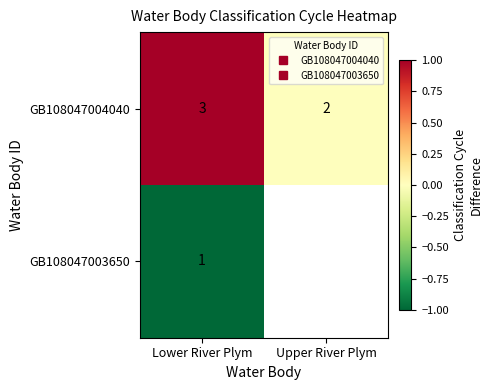

How many data points in GB108047004040 are less than 1?

1